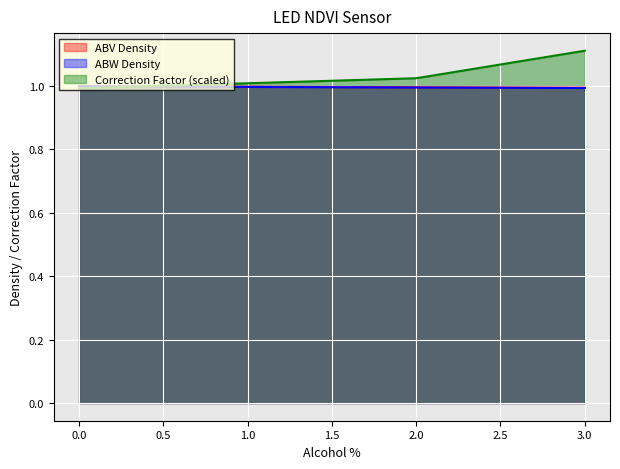

At which label does ABV Density reach its minimum?

3.0